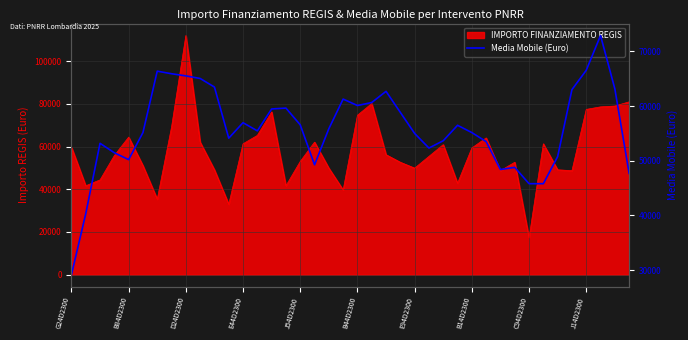

What is the average value?

55890.1